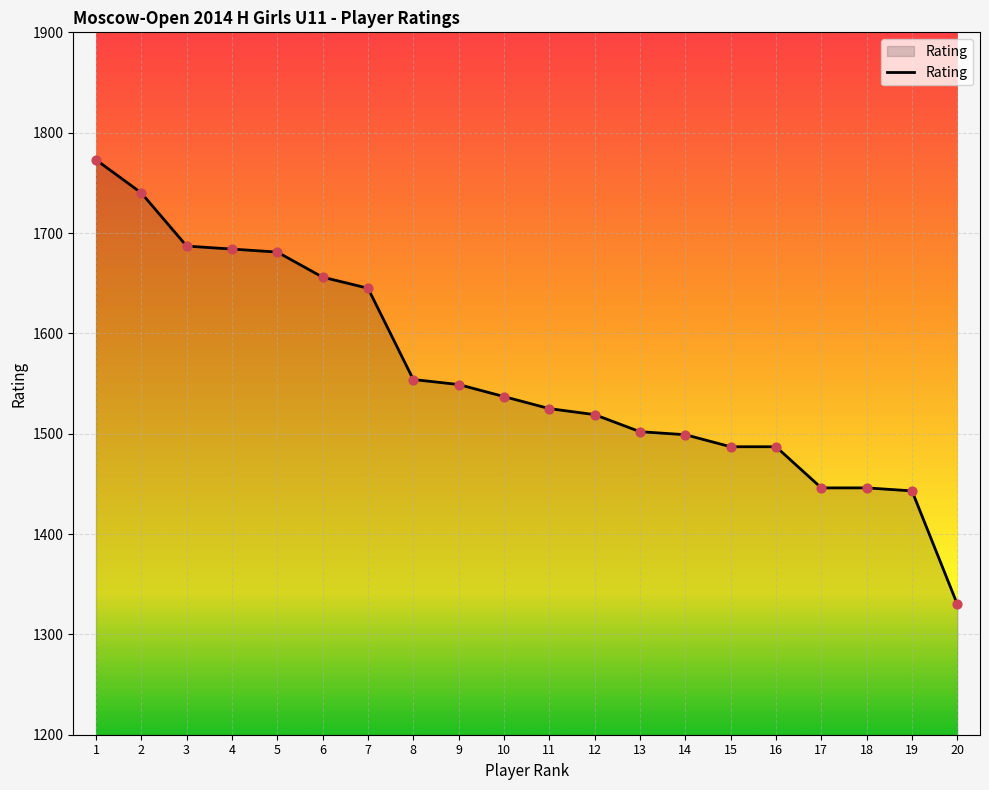

Approximately how many times larger is the value at 5 compared to 4?

1.0